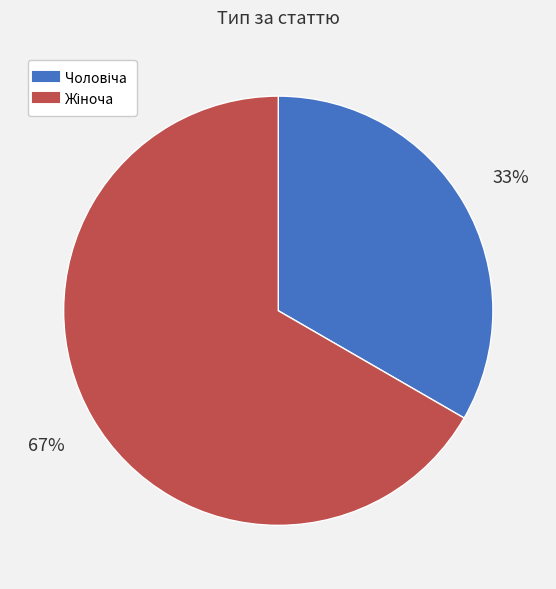

Is there a majority slice in this chart?

Yes